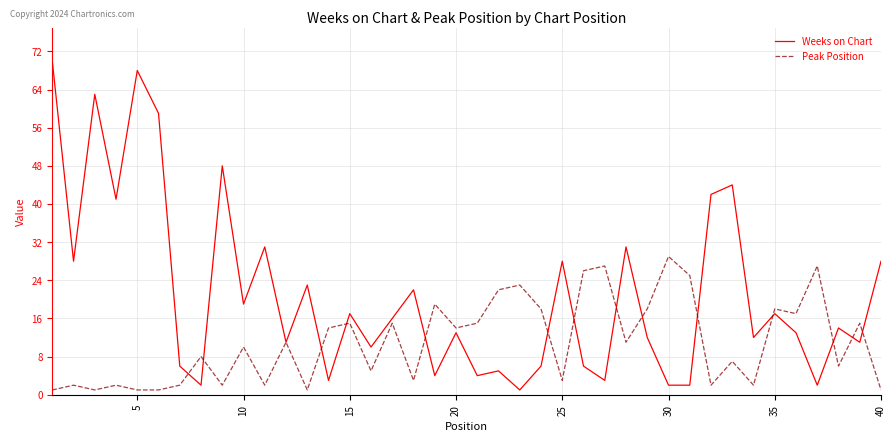

Which series has the widest spread of values?

Weeks on Chart